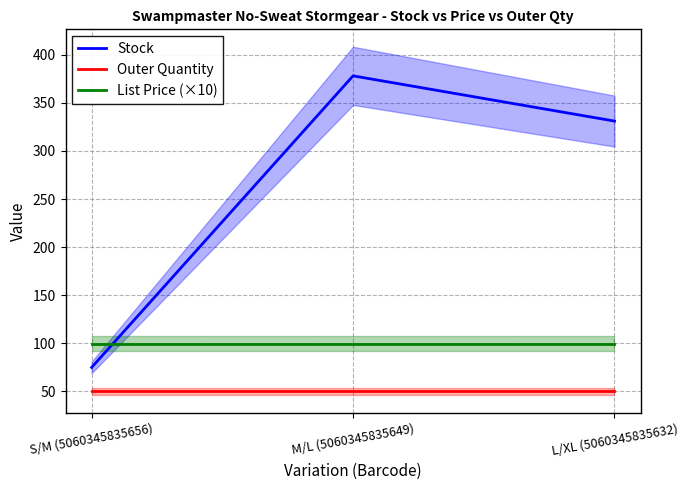

At which label does Stock first exceed 331?

M/L (5060345835649)